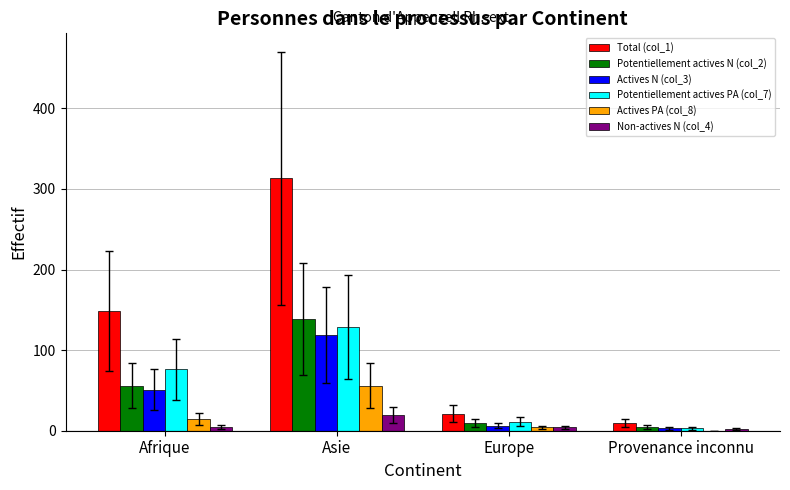

What is the total value across all series at Afrique?

352